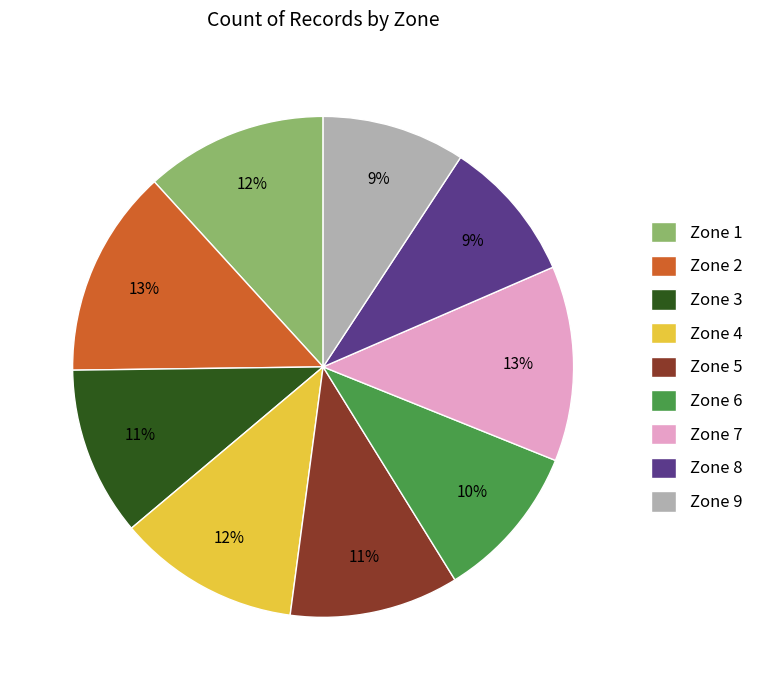

Between Zone 8 and Zone 5, which is larger?

Zone 5